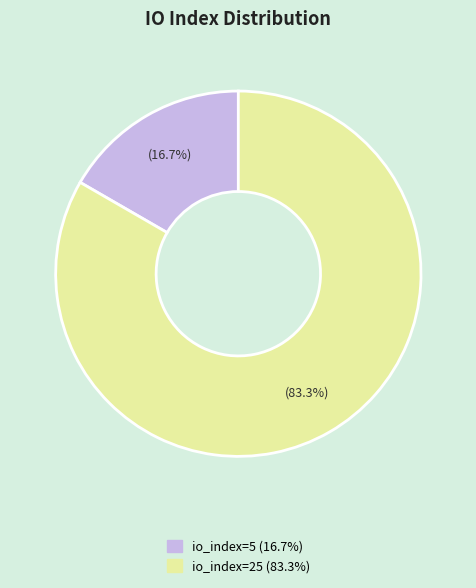

Rank the categories by value from lowest to highest.

io_index=5, io_index=25